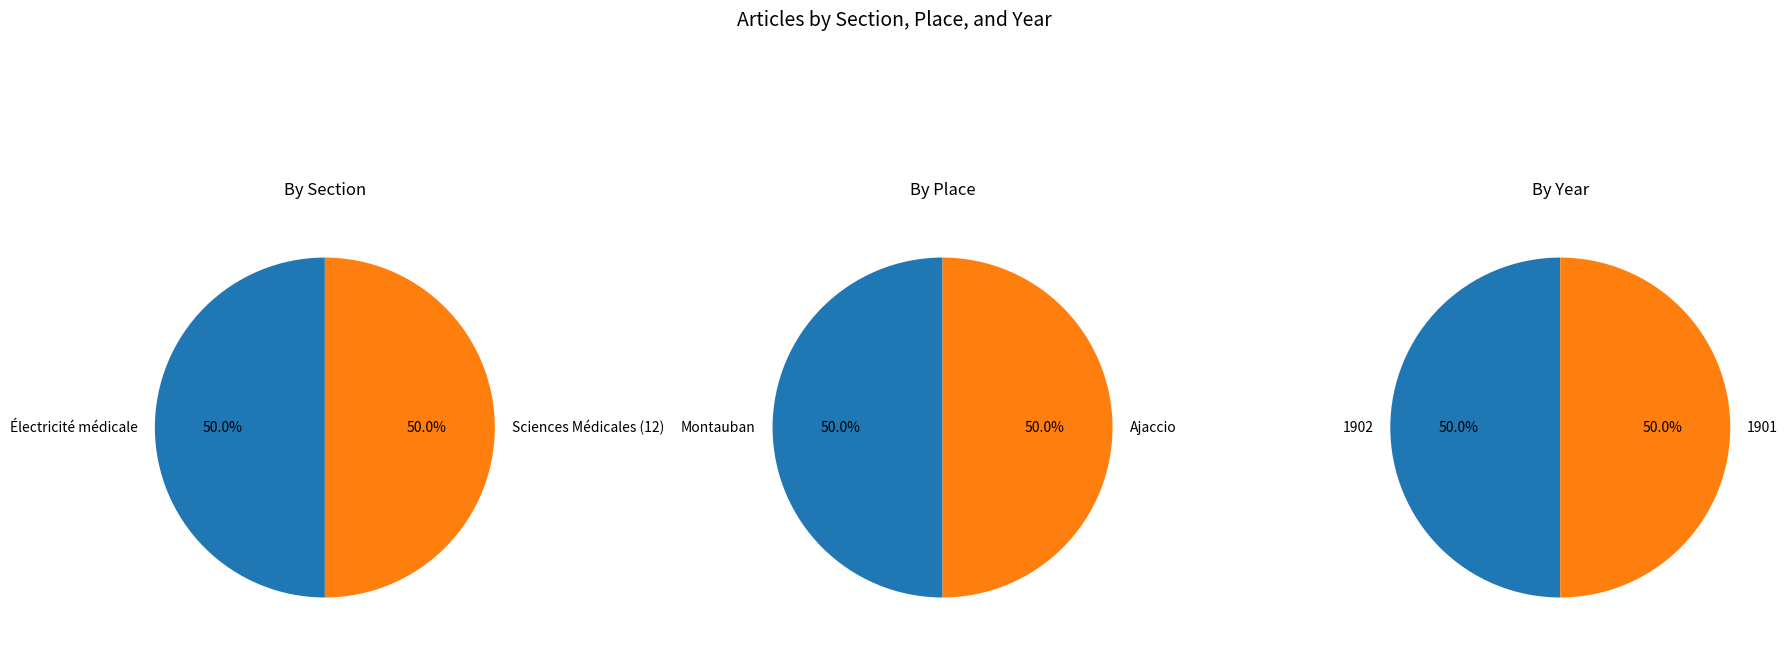

Is there a majority slice in this chart?

No